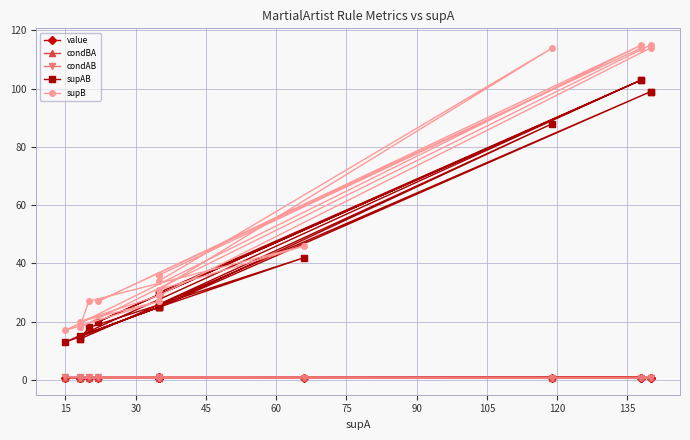

What is the value of the supB point at the 2nd from the left?

36.0